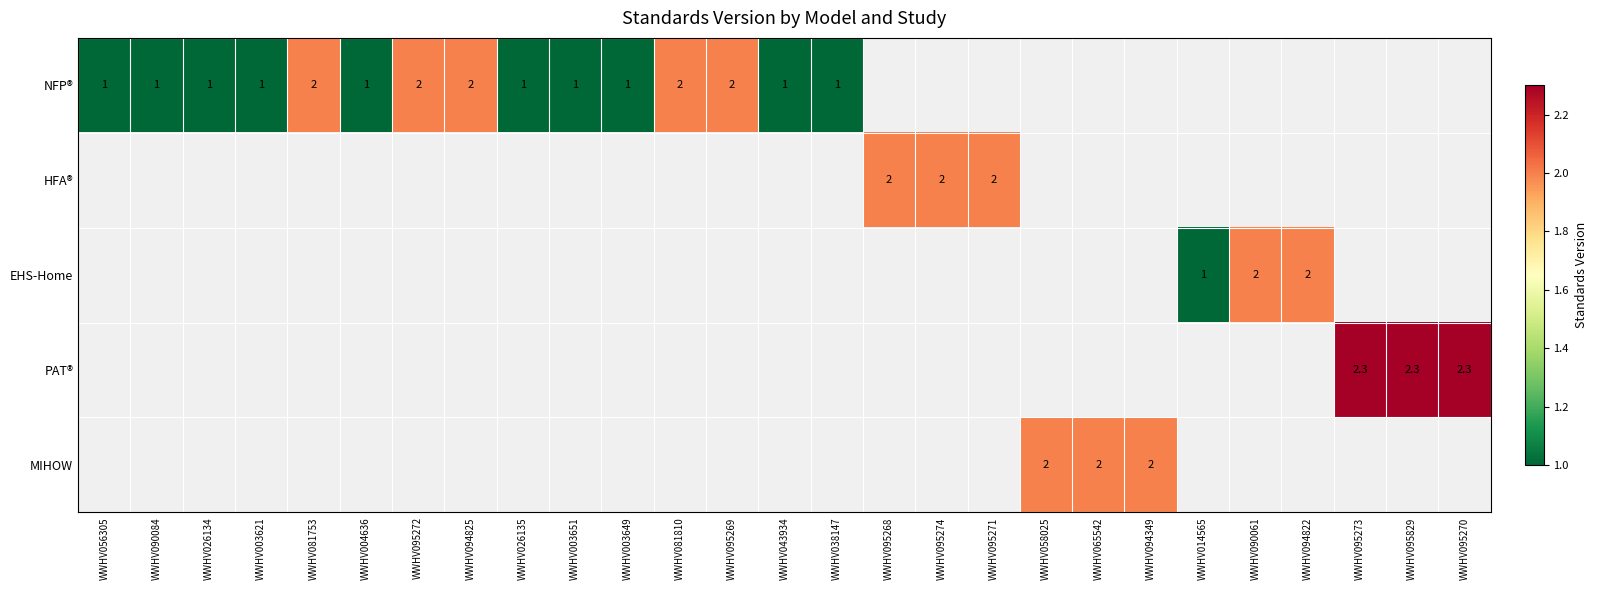

Is it true that NFP® equals 1.0 at WWHV003649?

True